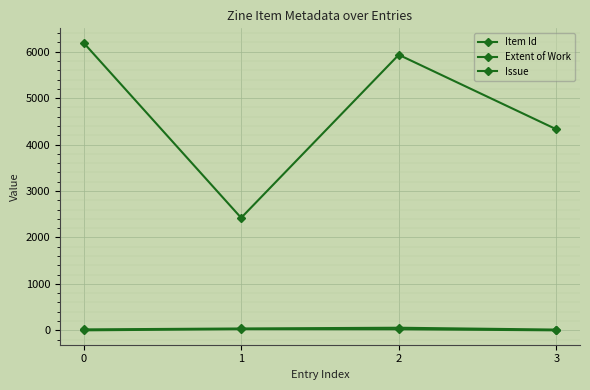

How many positive values does the Issue series have?

2